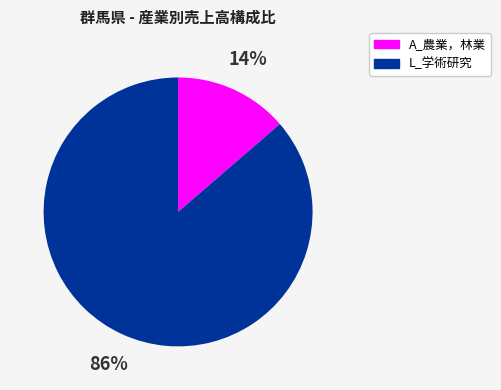

To the nearest percent, what portion does A_農業，林業 represent?

14%